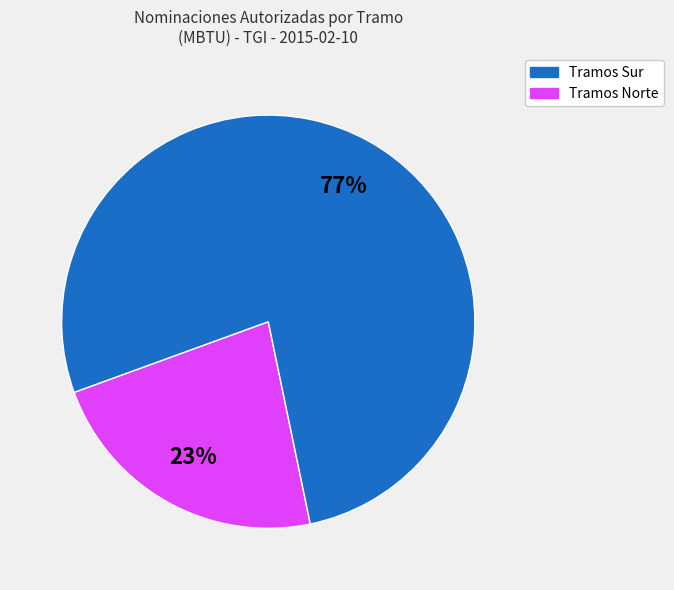

Does any single category account for the majority?

Yes